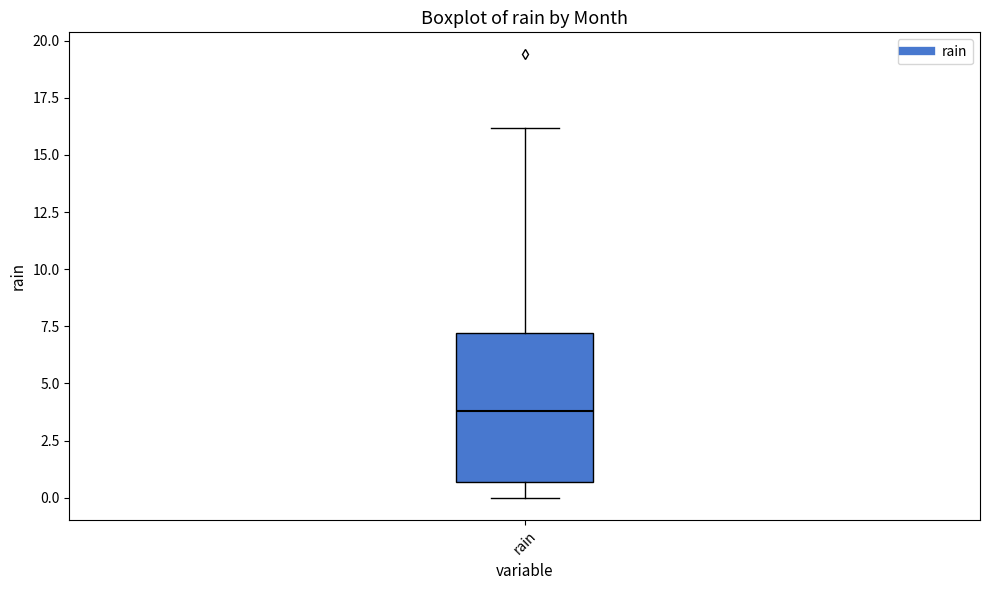

Read this box plot against the y-axis: the position of the median line, the range covered by the box, and the ends of both whiskers. The values are not printed on the chart, so give them approximately, as read against the axis.

median 4.0, box 0.5 to 7.0, whiskers 0.0 to 16.0